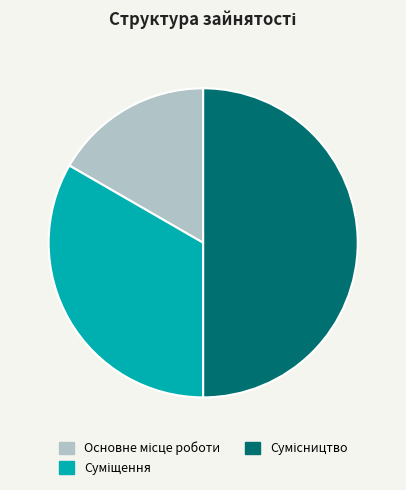

Count the number of slices in the pie.

3